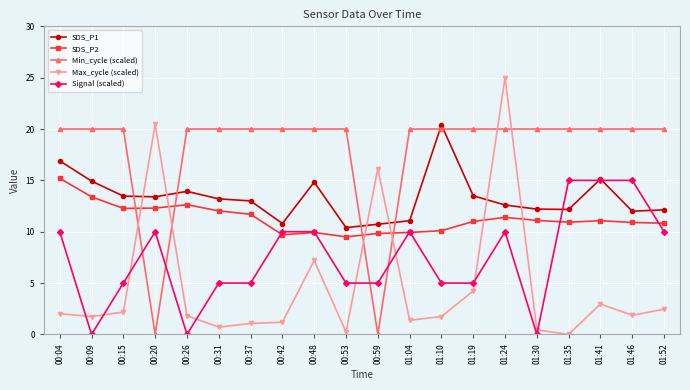

How many times do Max_cycle (scaled) and Min_cycle (scaled) cross each other?

6